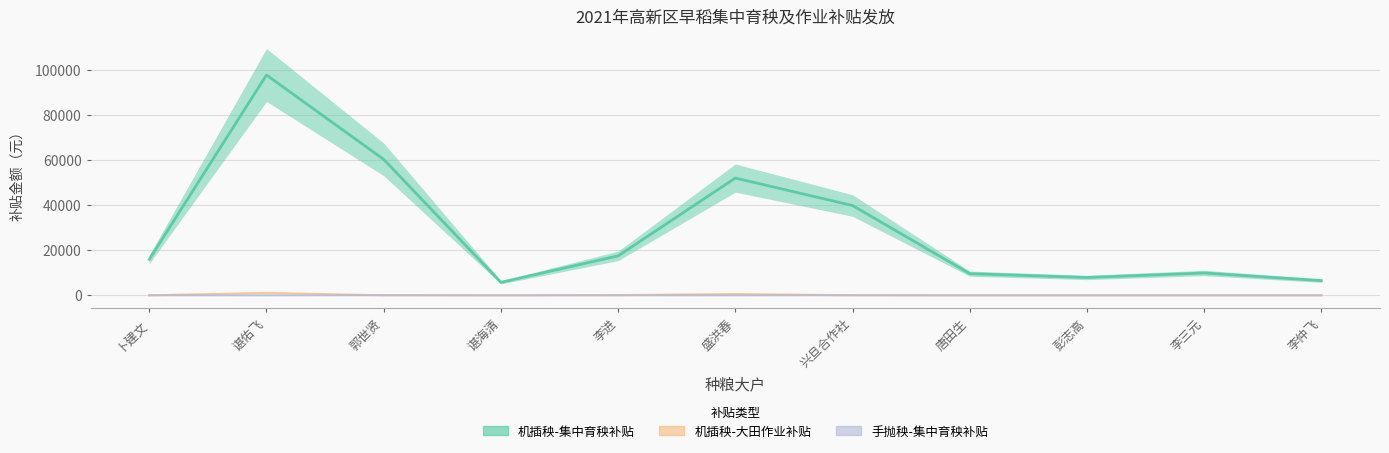

What position from the left is 李进?

5